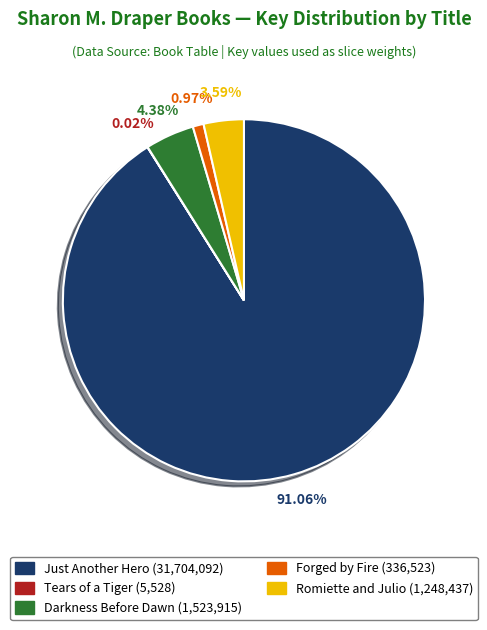

Does Forged by Fire represent more than half of the total?

No